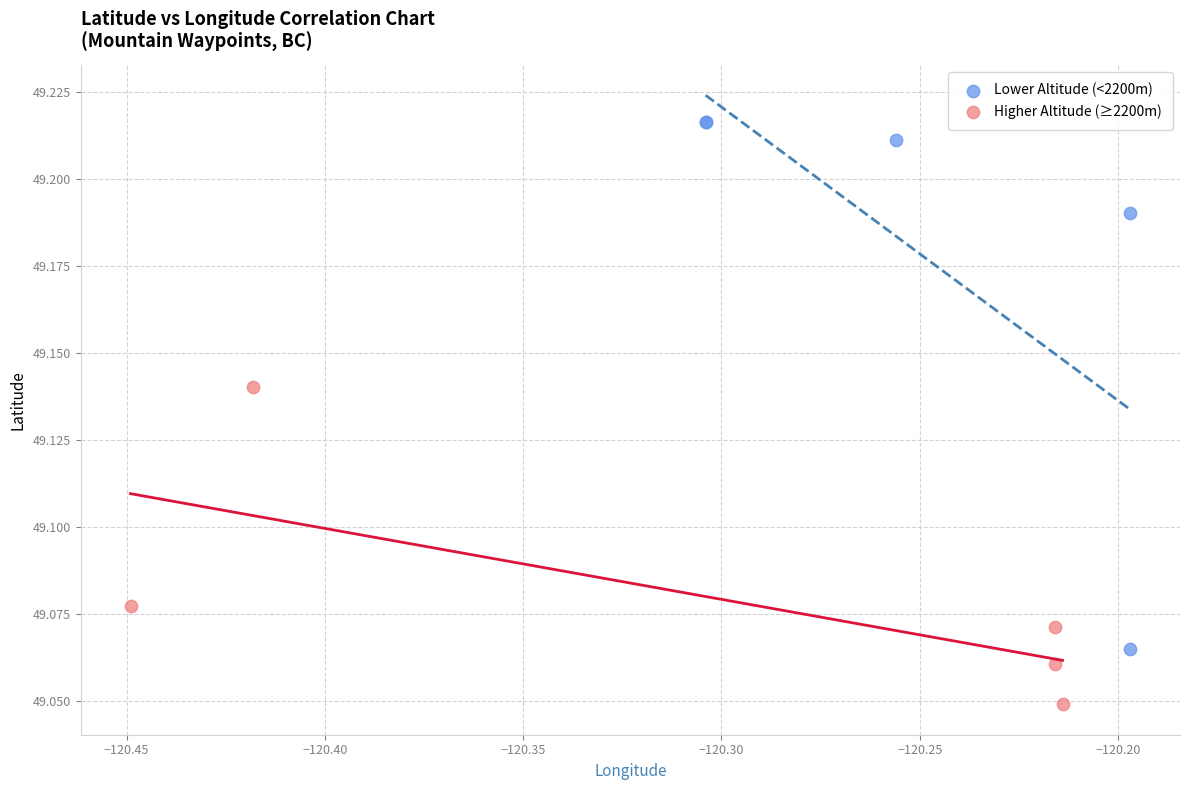

Which series has the largest Y range (max minus min)?

Lower Altitude (<2200m)